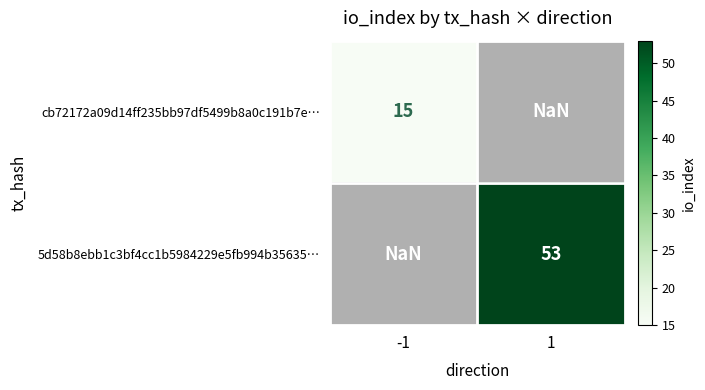

The value of cb72172a09d14ff235bb97df5499b8a0c191b7e… at -1 is 10.2. True or false?

False